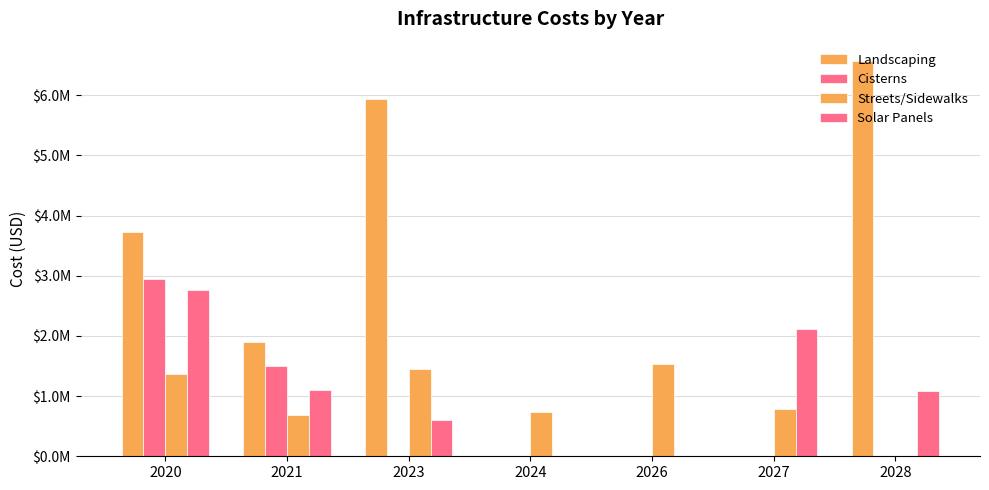

Are the bars horizontal?

No